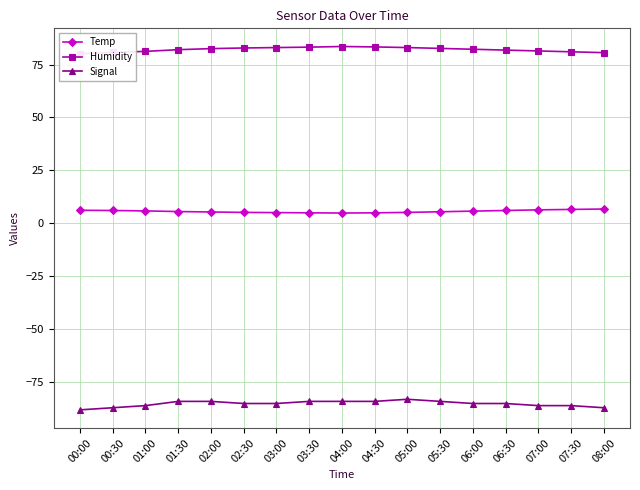

Reading right to left, what are all the values shown in this chart?

Temp: 6.8	6.6	6.4	6.1	5.8	5.5	5.2	5.0	4.9	5.0	5.1	5.2	5.4	5.6	5.9	6.1	6.2
Humidity: 80.6	81.0	81.4	81.8	82.2	82.6	83.0	83.3	83.5	83.2	83.0	82.8	82.5	82.0	81.2	80.7	80.1
Signal: -87.0	-86.0	-86.0	-85.0	-85.0	-84.0	-83.0	-84.0	-84.0	-84.0	-85.0	-85.0	-84.0	-84.0	-86.0	-87.0	-88.0